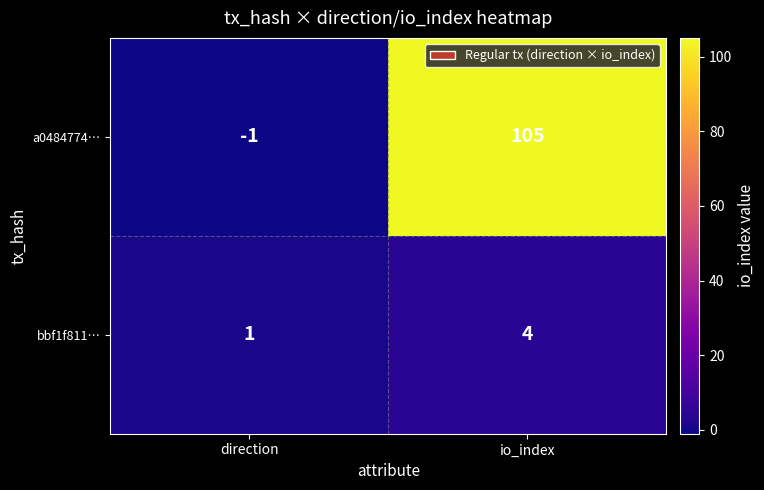

What is the difference between the maximum and minimum values in the a0484774… series?

106